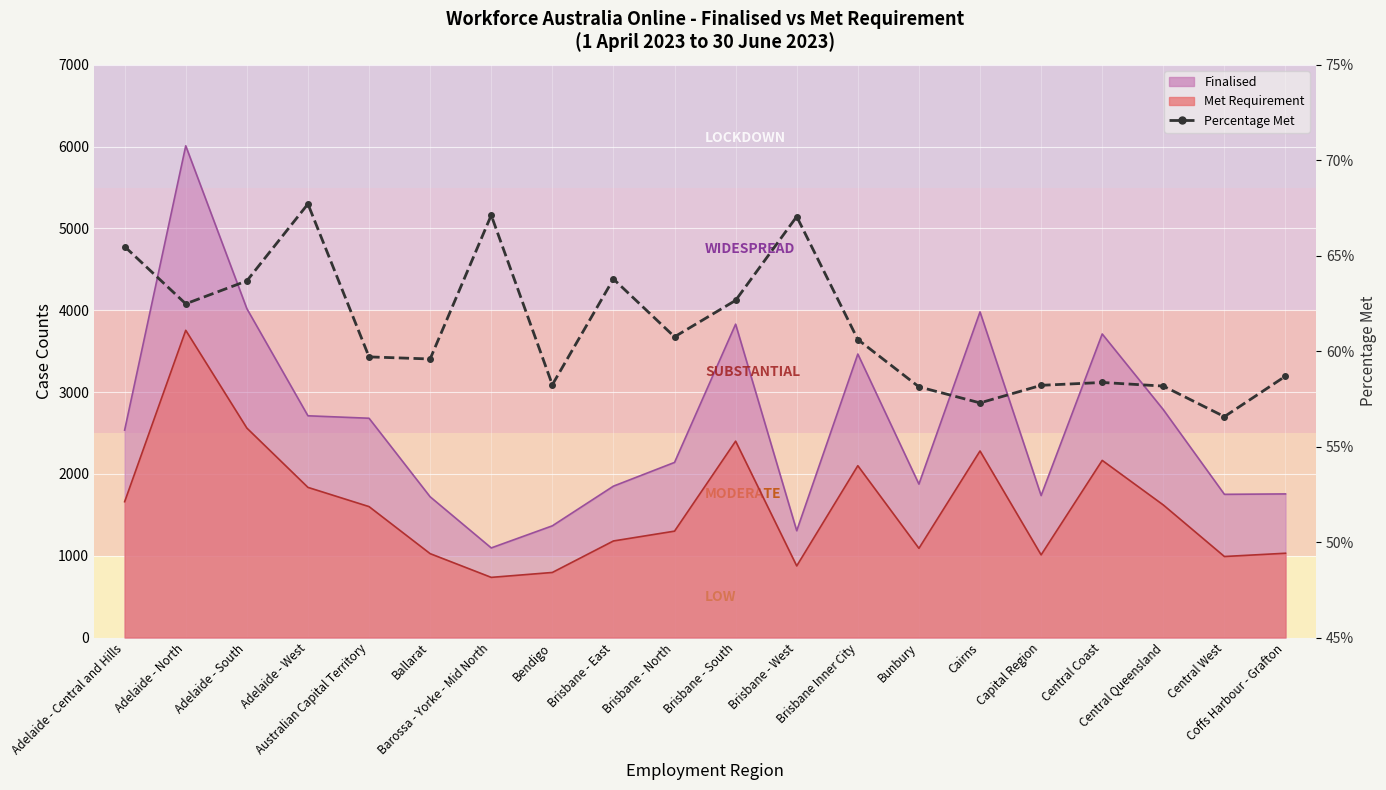

What position from the left is Brisbane - East?

9